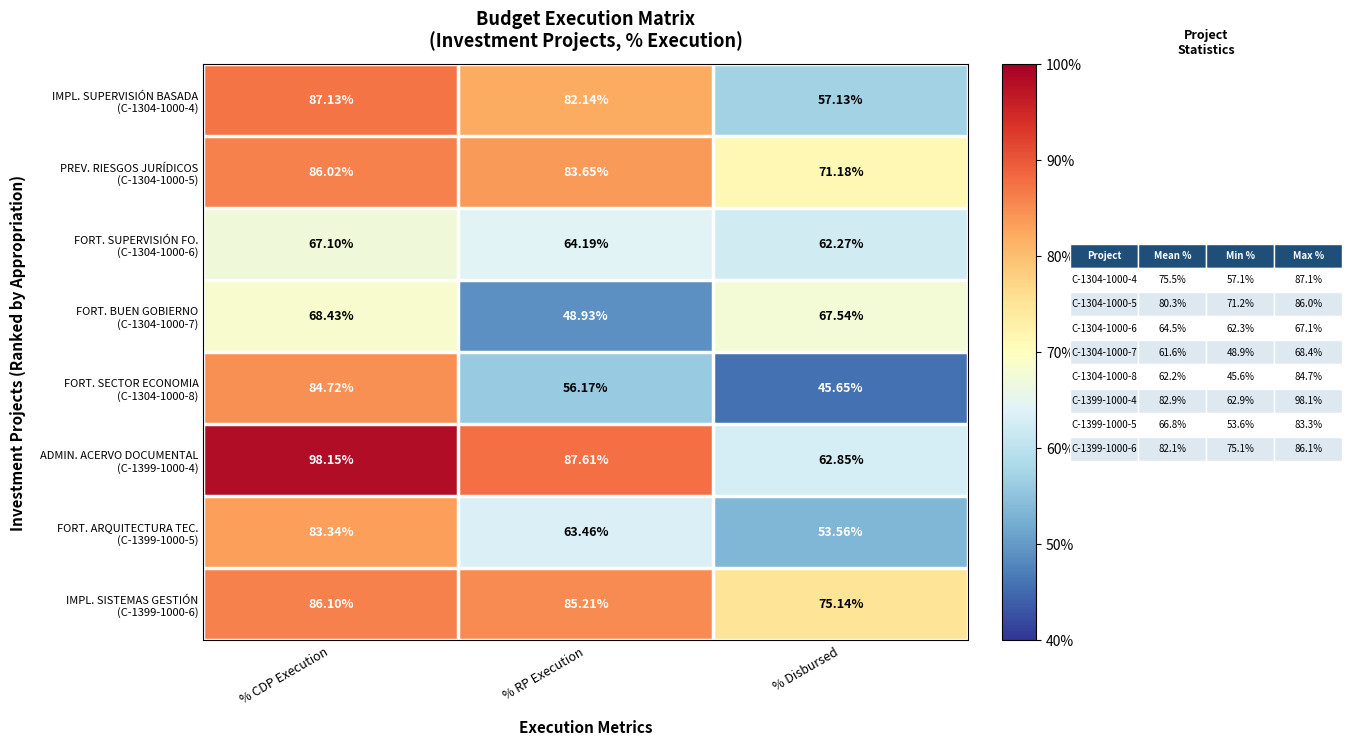

Which label corresponds to the smallest value in the chart?

% Disbursed